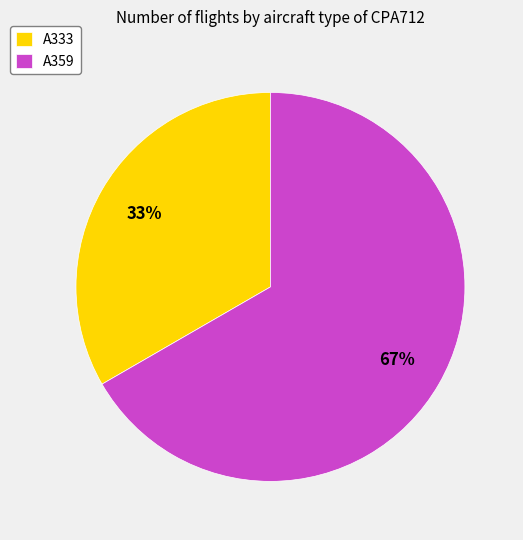

To the nearest percent, what portion does A333 represent?

33%